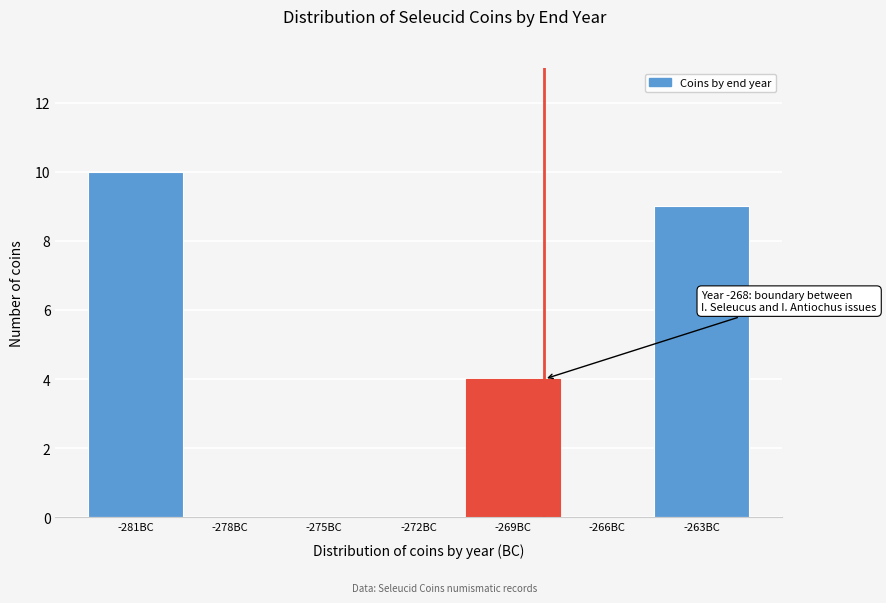

Reading left to right, transcribe all the data shown in this chart.

-281BC=10	-278BC=0	-275BC=0	-272BC=0	-269BC=4	-266BC=0	-263BC=9